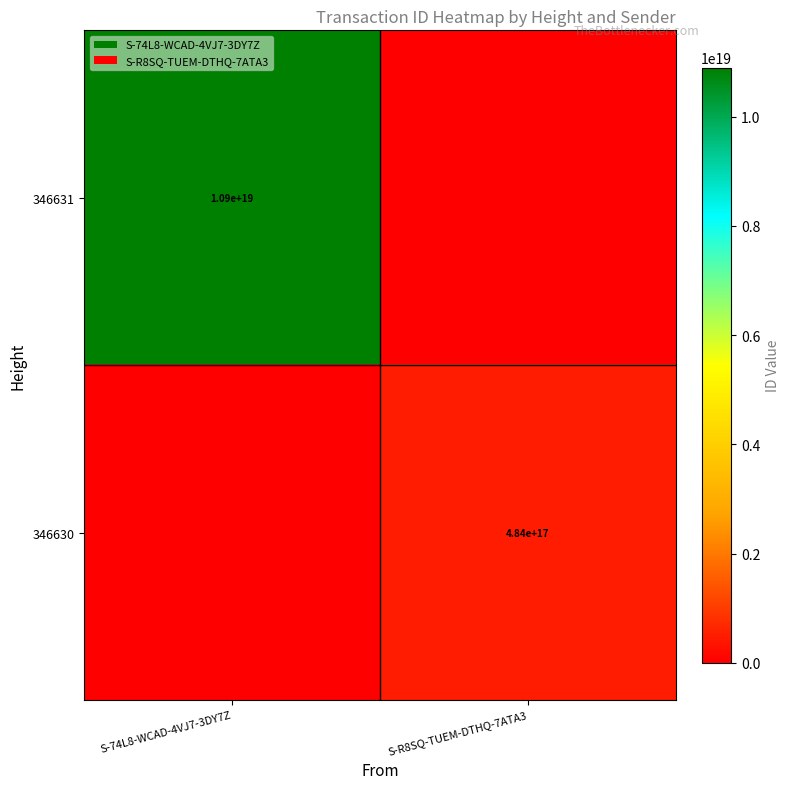

The value of 346631 at S-74L8-WCAD-4VJ7-3DY7Z is 16732057485243019264. True or false?

False